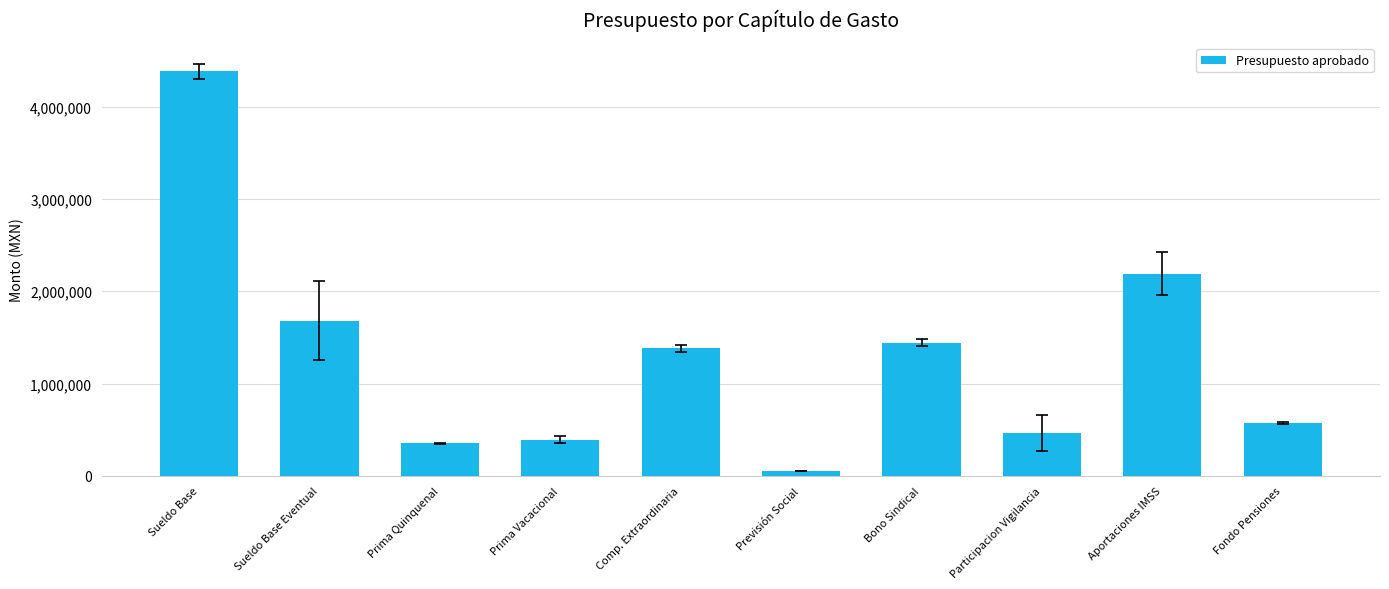

What is the sum of the values at Previsión Social and Prima Quinquenal?

409068